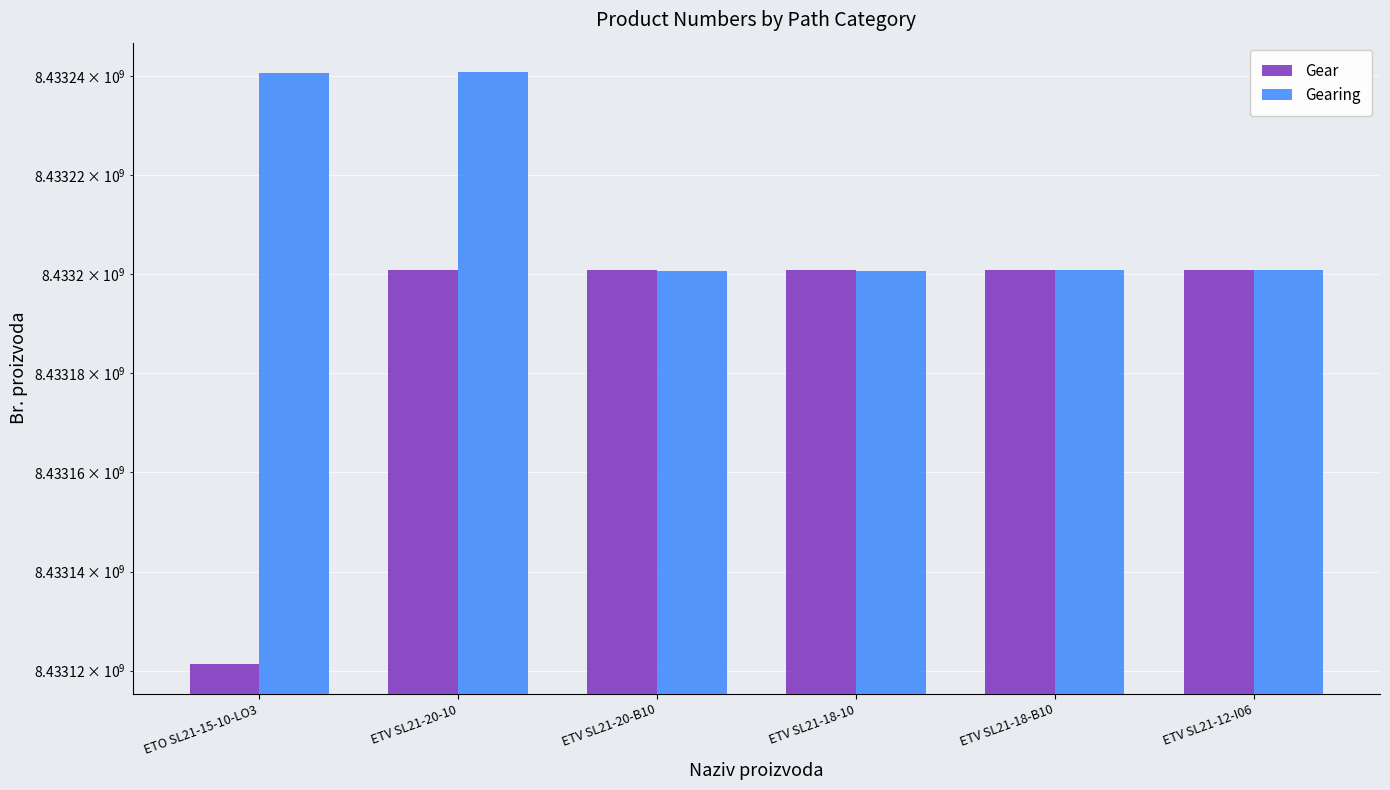

True or false: Gearing has a value of 12759701408 at ETV SL21-18-B10.

False